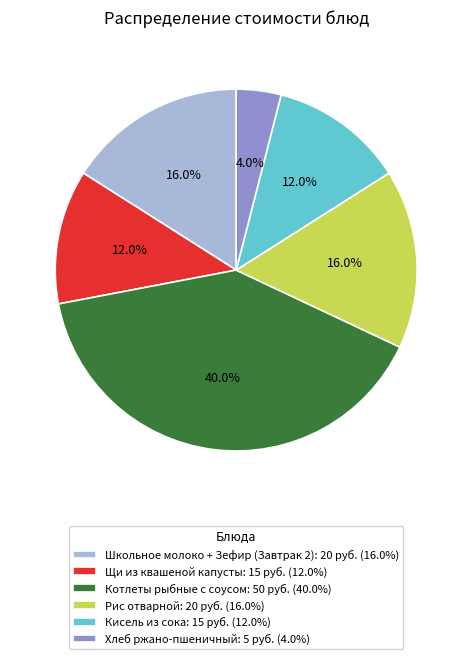

What is the ratio of the value at Щи из квашеной капусты: 15 руб. (12.0%) to the value at Хлеб ржано-пшеничный: 5 руб. (4.0%)?

3.0